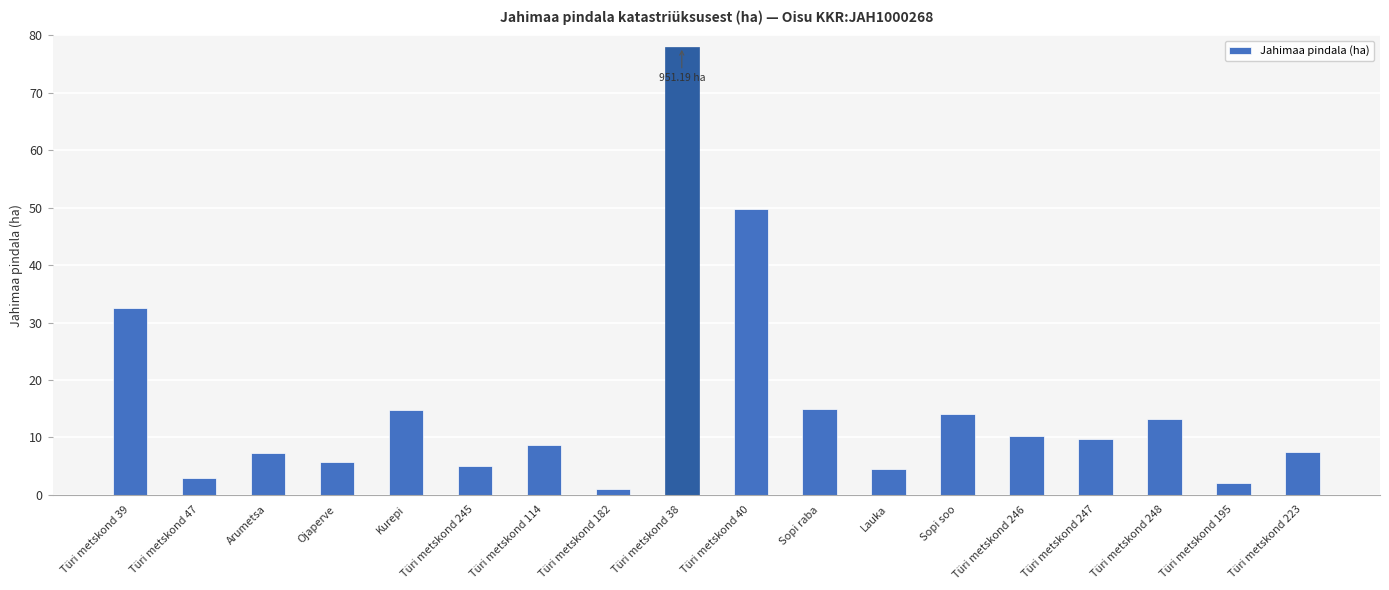

What is the change in value from Türi metskond 245 to Sopi raba?

+9.9